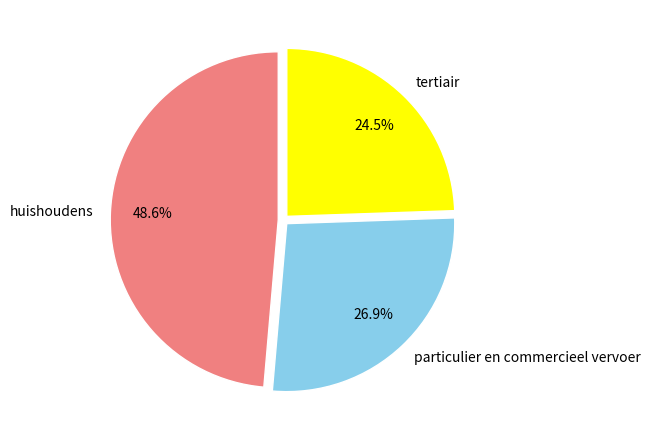

Approximately how many times larger is the value at particulier en commercieel vervoer compared to huishoudens?

0.6